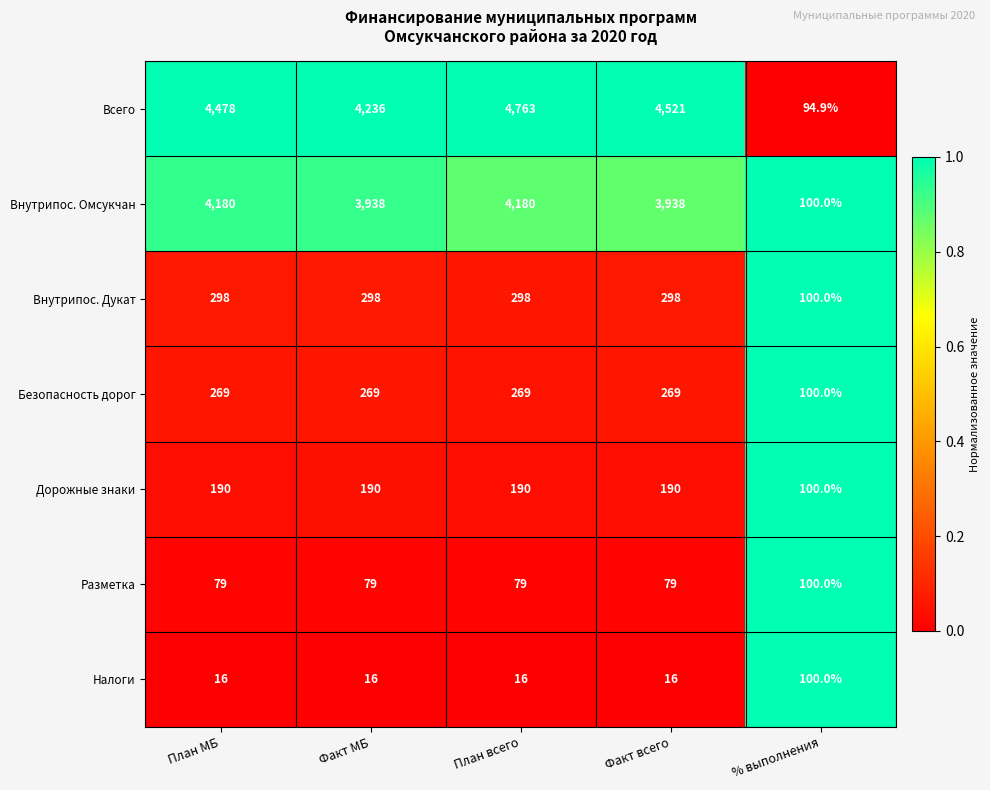

Which series has the largest total across all categories?

Всего